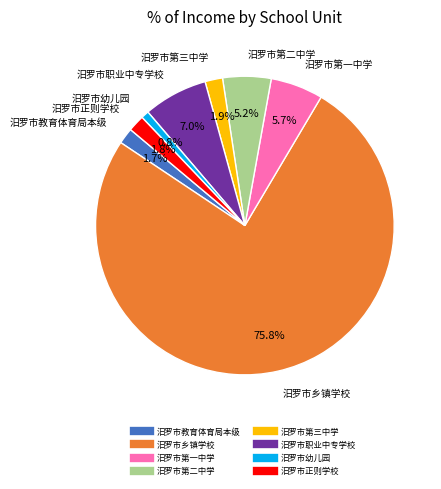

What percentage is the 汨罗市乡镇学校 slice, to the nearest percent?

76%